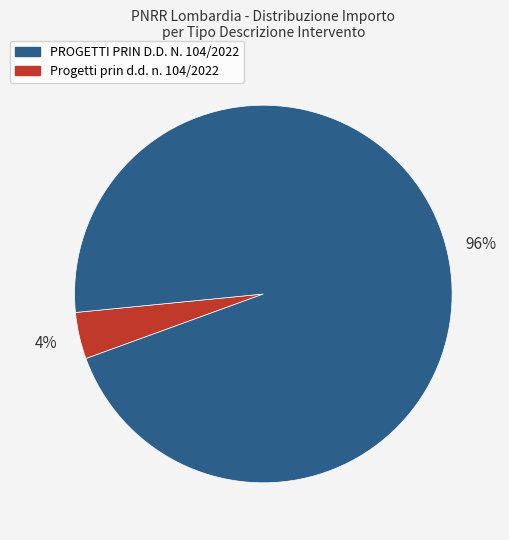

To the nearest percent, what is the average slice percentage?

50%